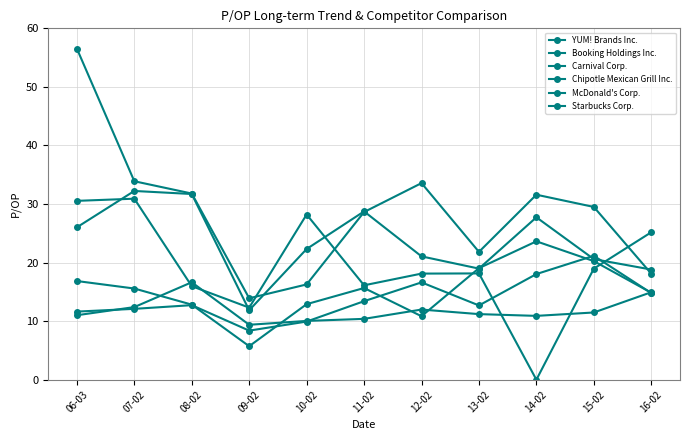

What is the highest value of the Booking Holdings Inc. series?

32.2